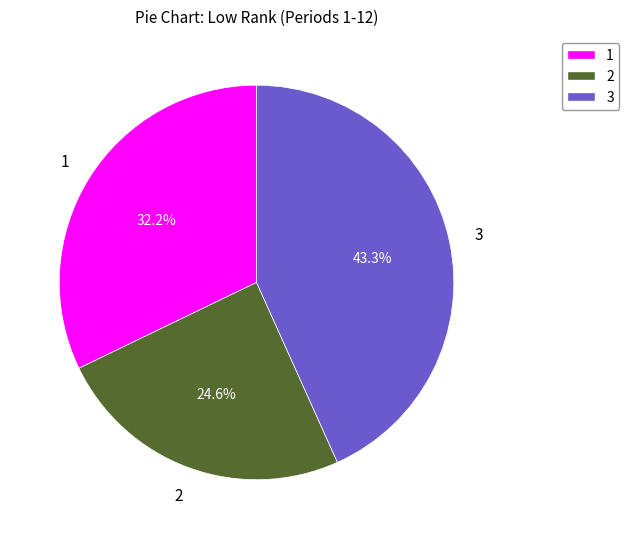

How many segments does this pie chart have?

3